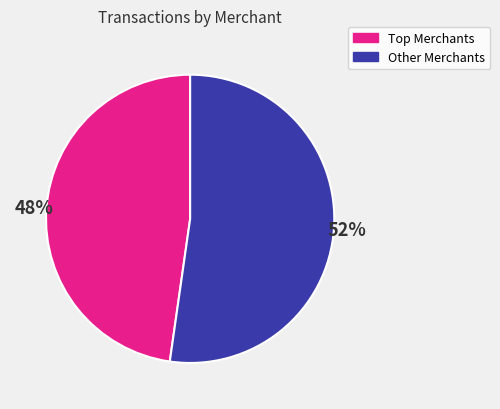

Is there a majority slice in this chart?

Yes